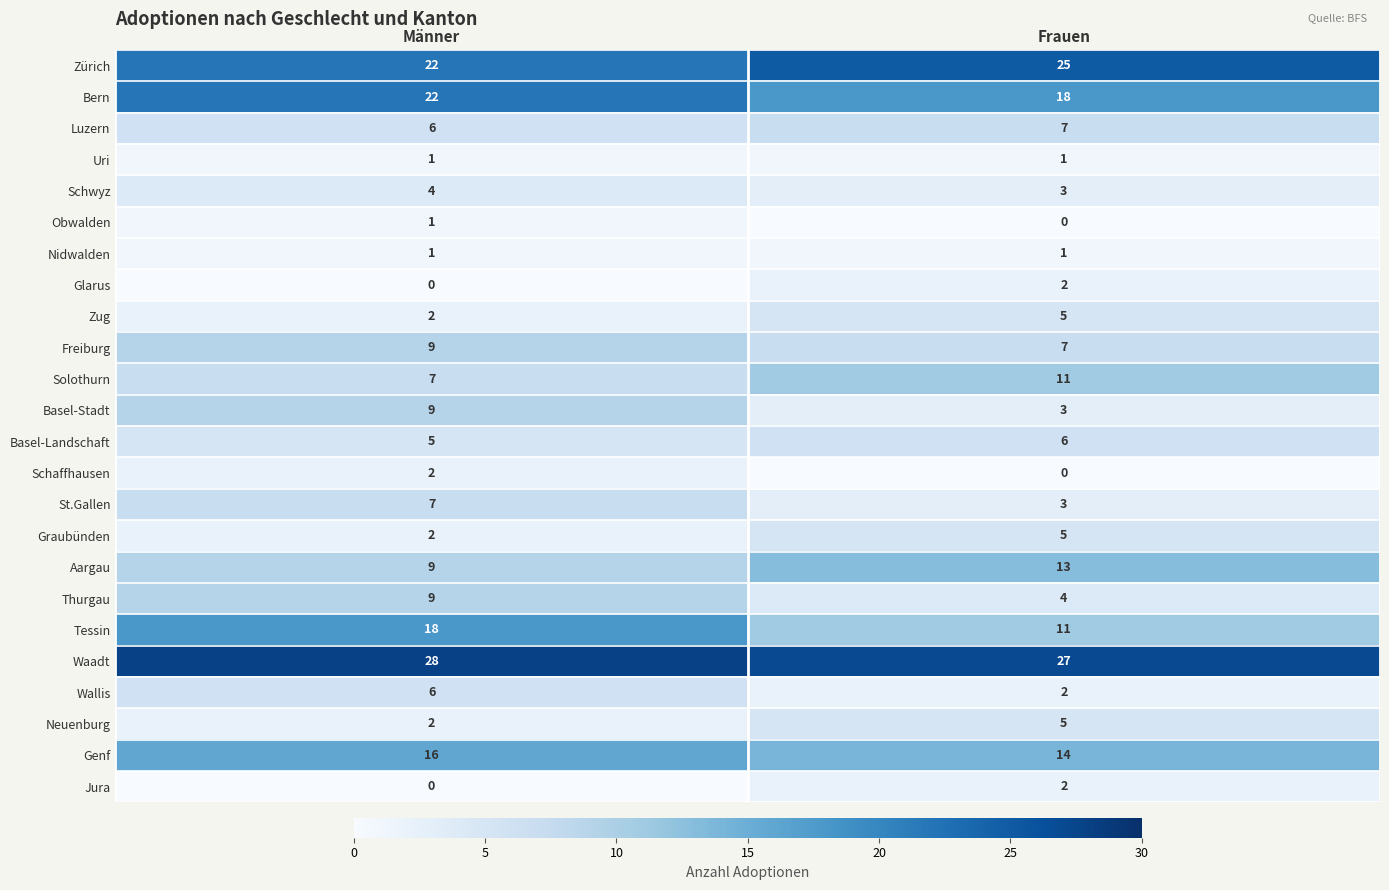

Which series has the widest spread of values?

Tessin